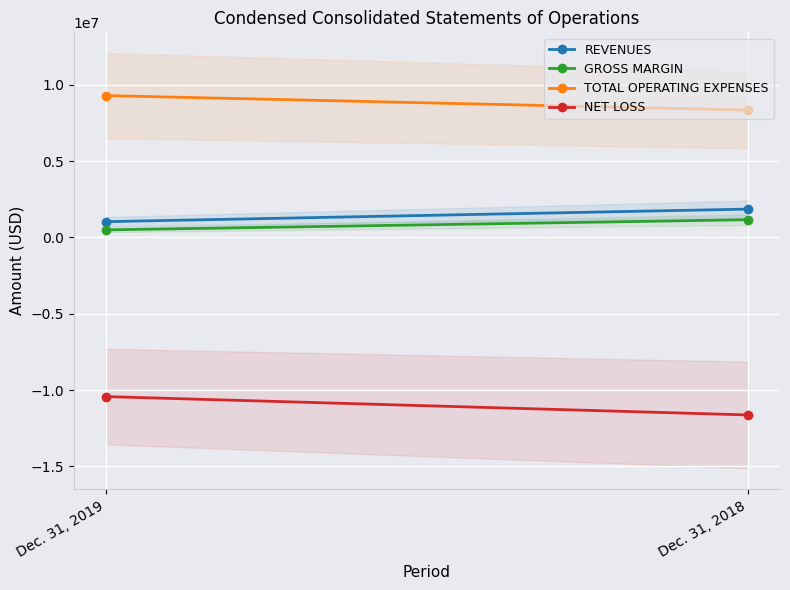

What is the total value across all series at Dec. 31, 2018?

-288284